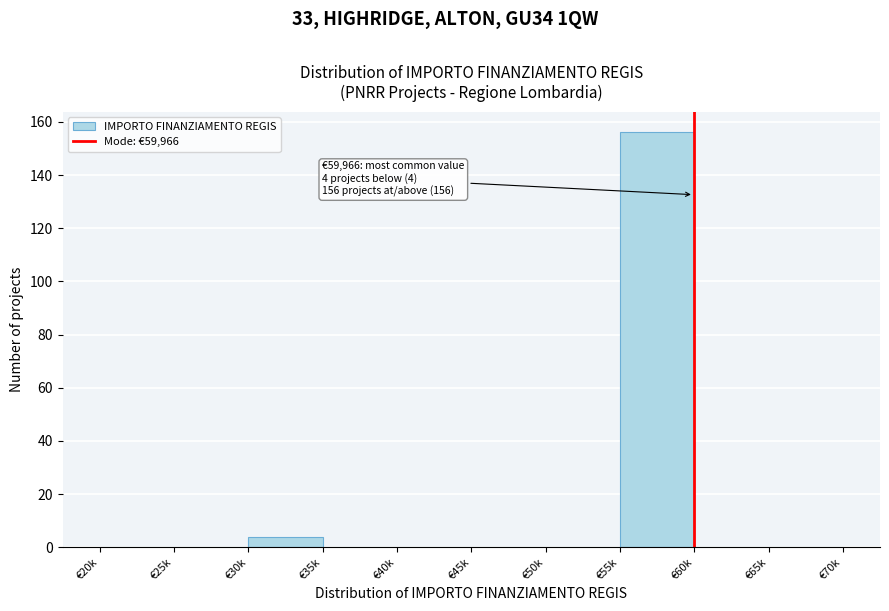

Reading left to right, transcribe all the data shown in this chart.

€20k=0	€25k=0	€30k=4	€35k=0	€40k=0	€45k=0	€50k=0	€55k=156	€60k=0	€65k=0